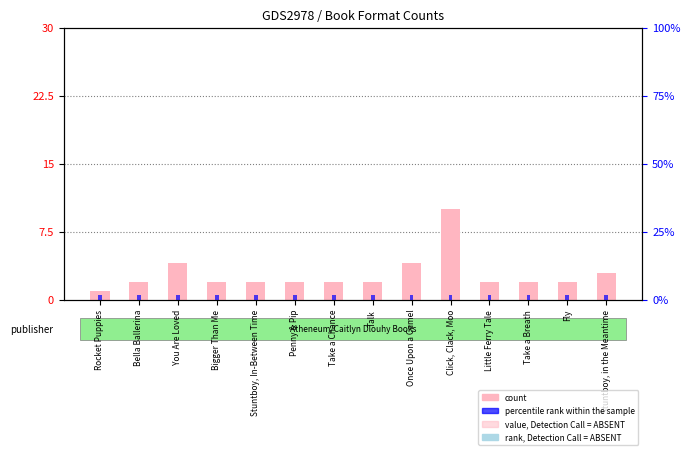

Does the chart contain any negative values?

No